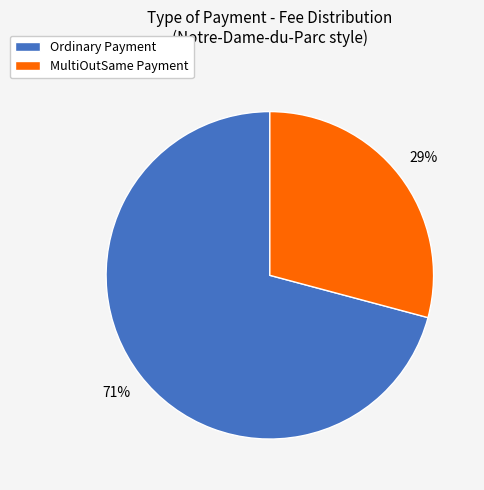

Which slice is the smallest?

MultiOutSame Payment